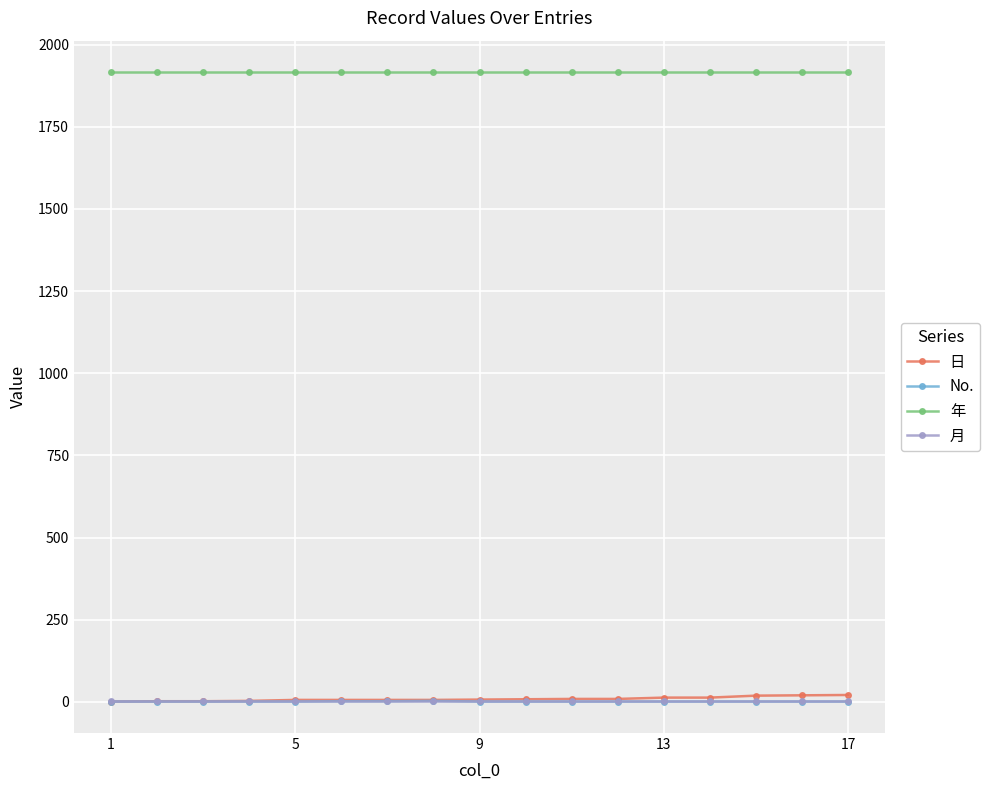

Which series has the largest total across all categories?

年